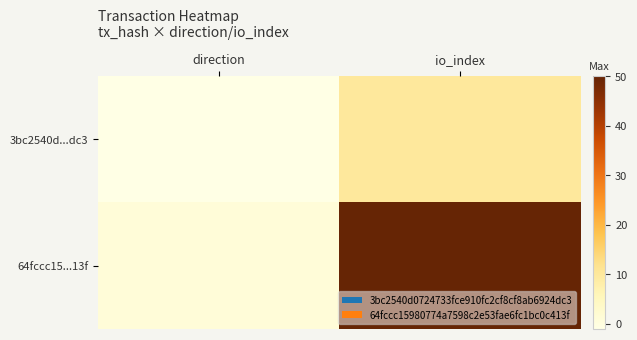

Which series has the largest total across all categories?

64fccc15...13f